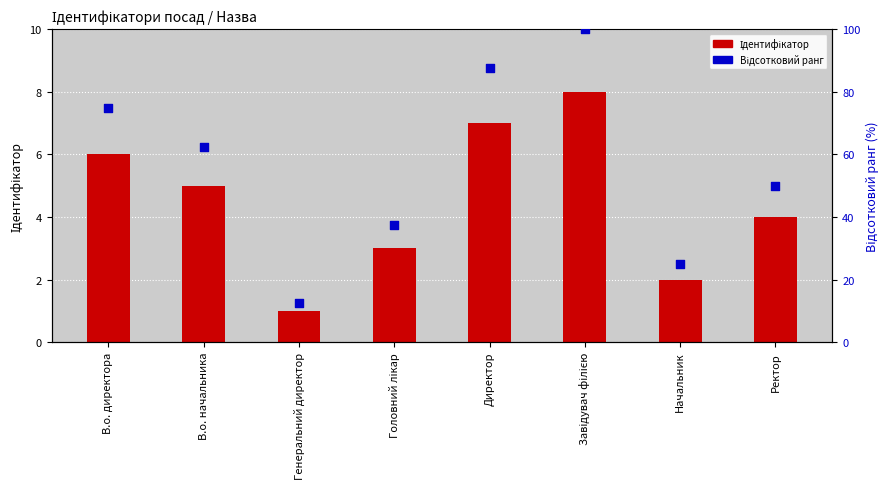

What are all the series names shown in the legend?

Ідентифікатор, Відсотковий ранг